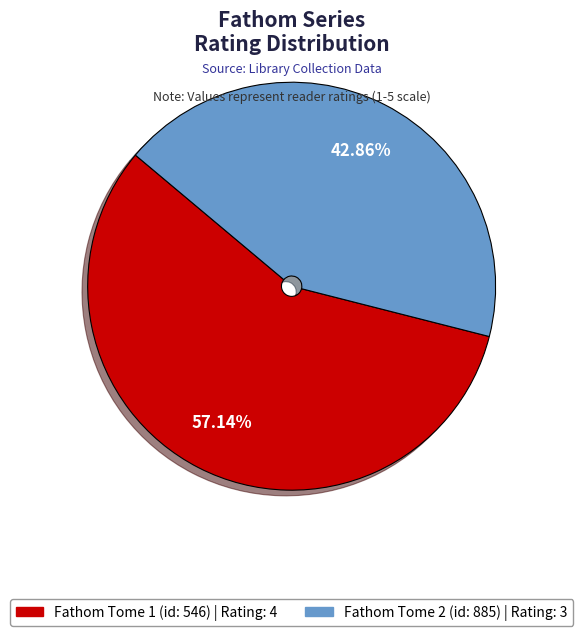

Combined, do Fathom Tome 1 (id: 546) and Fathom Tome 2 (id: 885) account for over 50%?

Yes